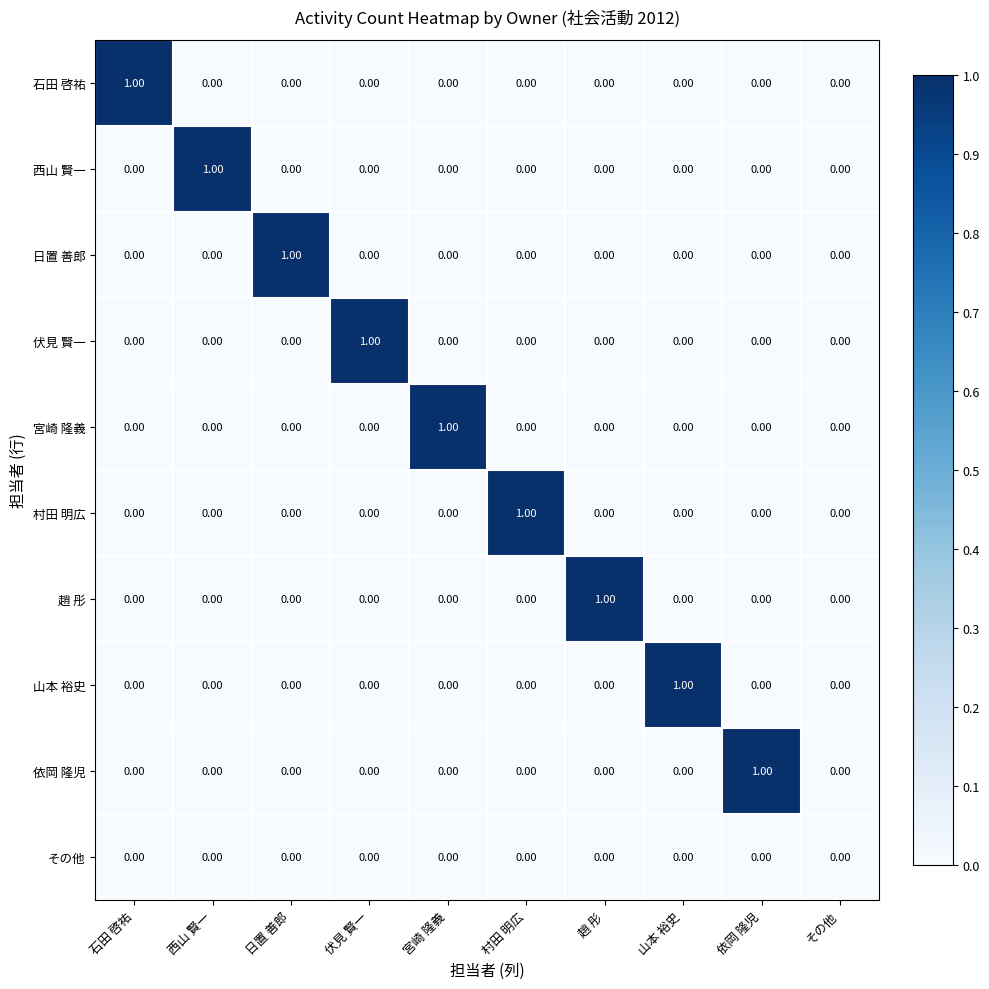

How many values in the 石田 啓祐 series exceed 0?

1